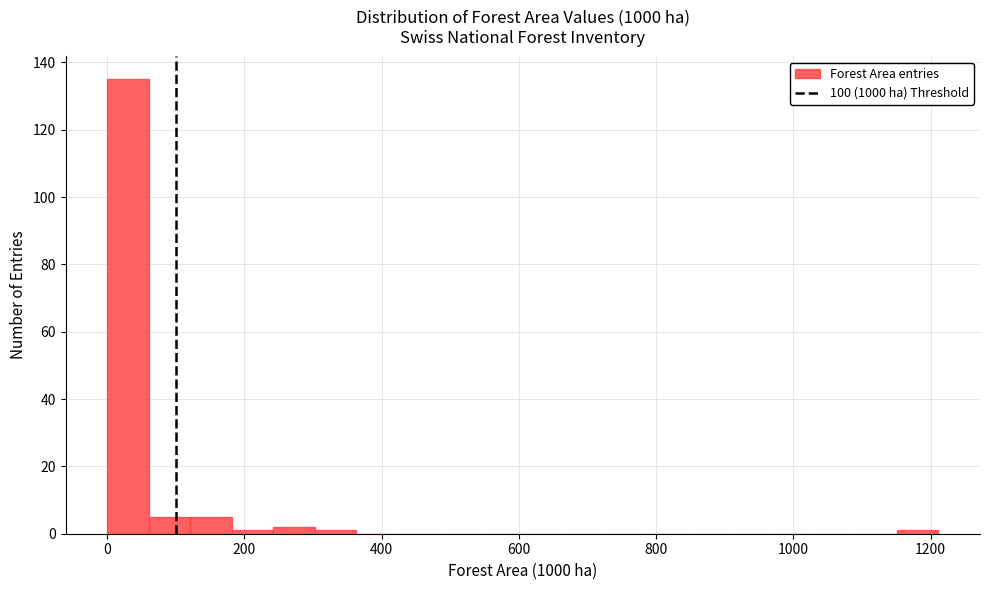

Read against the x-axis, roughly where is the centre of the tallest bar?

40